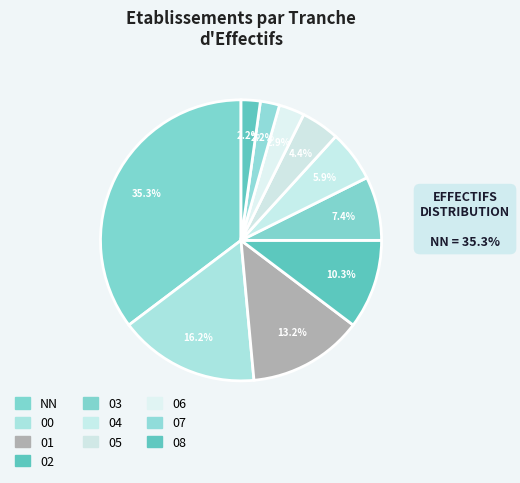

Which slice is the smallest?

07